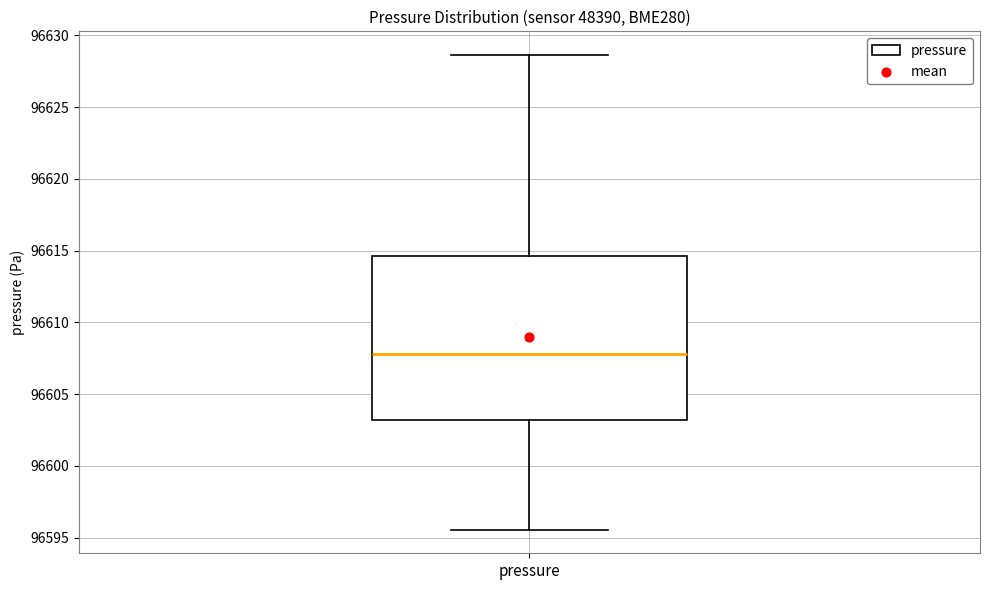

Read this box plot against the y-axis: the position of the median line, the range covered by the box, and the ends of both whiskers. The values are not printed on the chart, so give them approximately, as read against the axis.

median 96608.0, box 96603.0 to 96614.5, whiskers 96595.5 to 96628.5